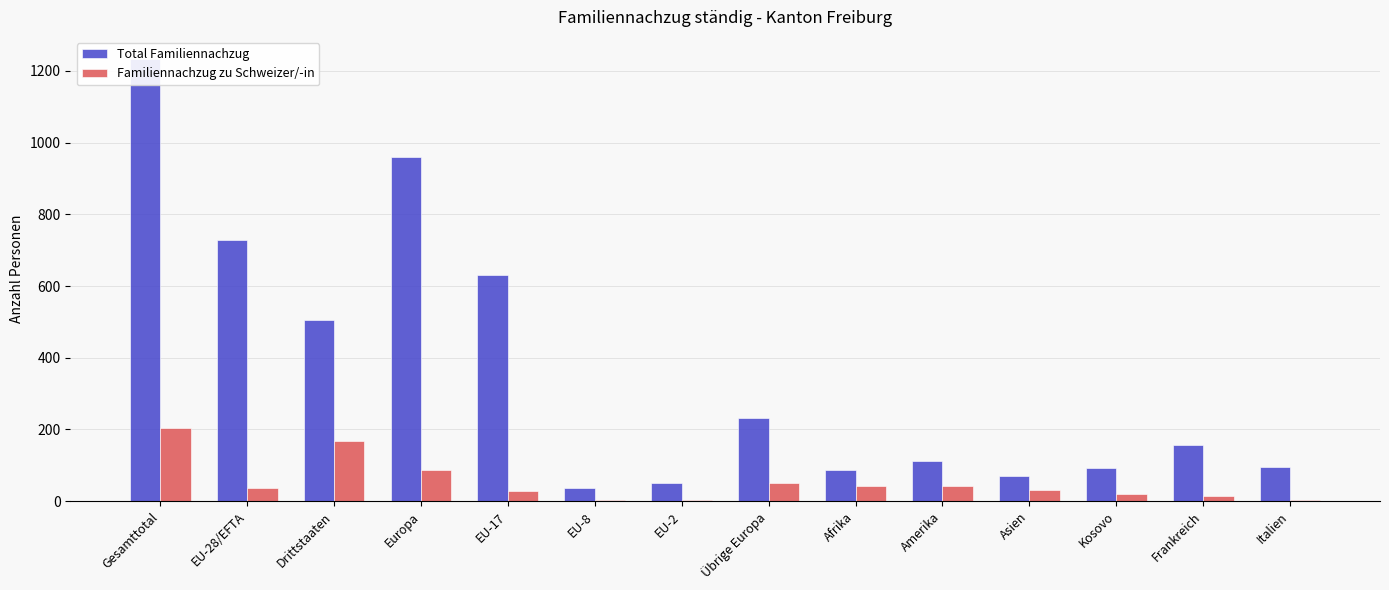

Rank the series at Drittstaaten from lowest to highest value.

Familiennachzug zu Schweizer/-in, Total Familiennachzug